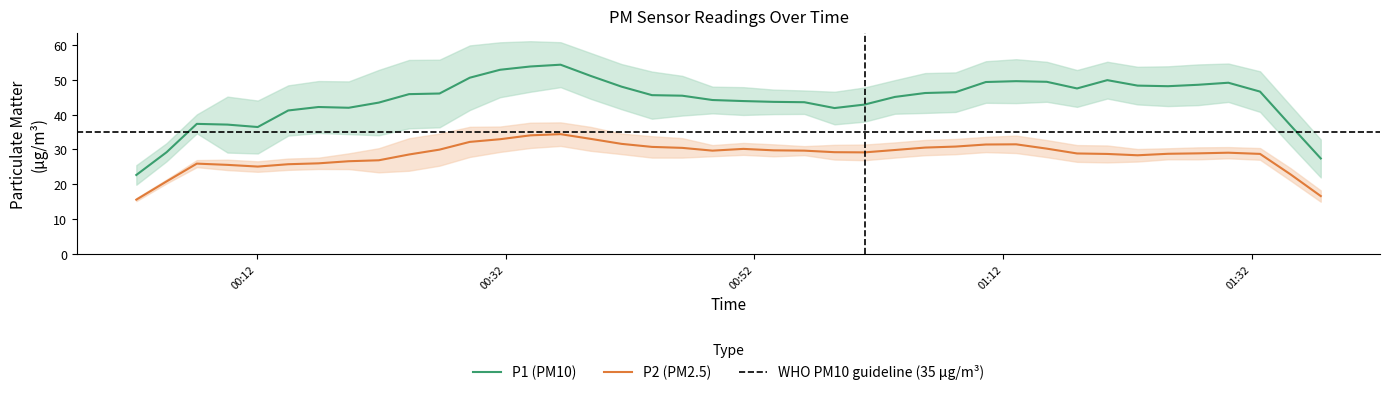

True or false: P2 has more than 1 points higher than both neighbors.

True